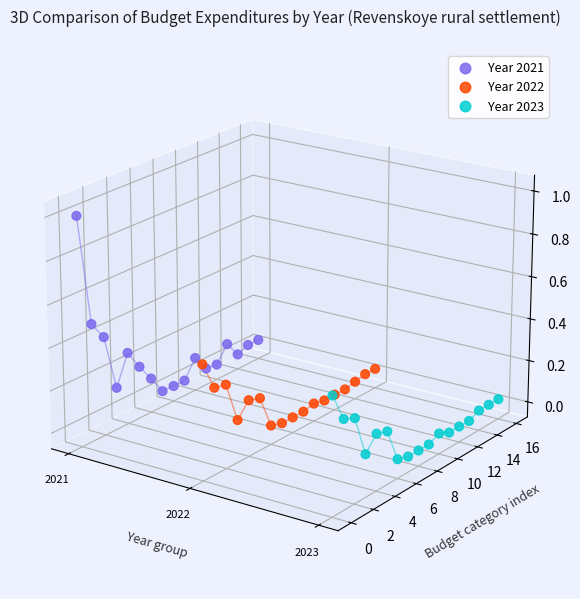

Which series reaches the maximum Y coordinate?

Year 2021